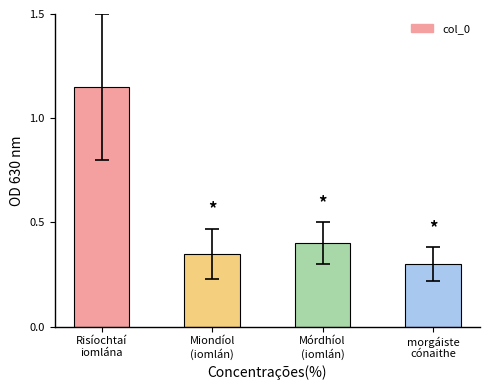

Count the values in the range 0 to 1.

3